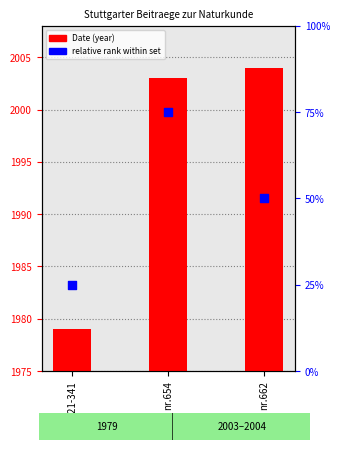

Which series reaches the minimum Y coordinate?

Date (year)